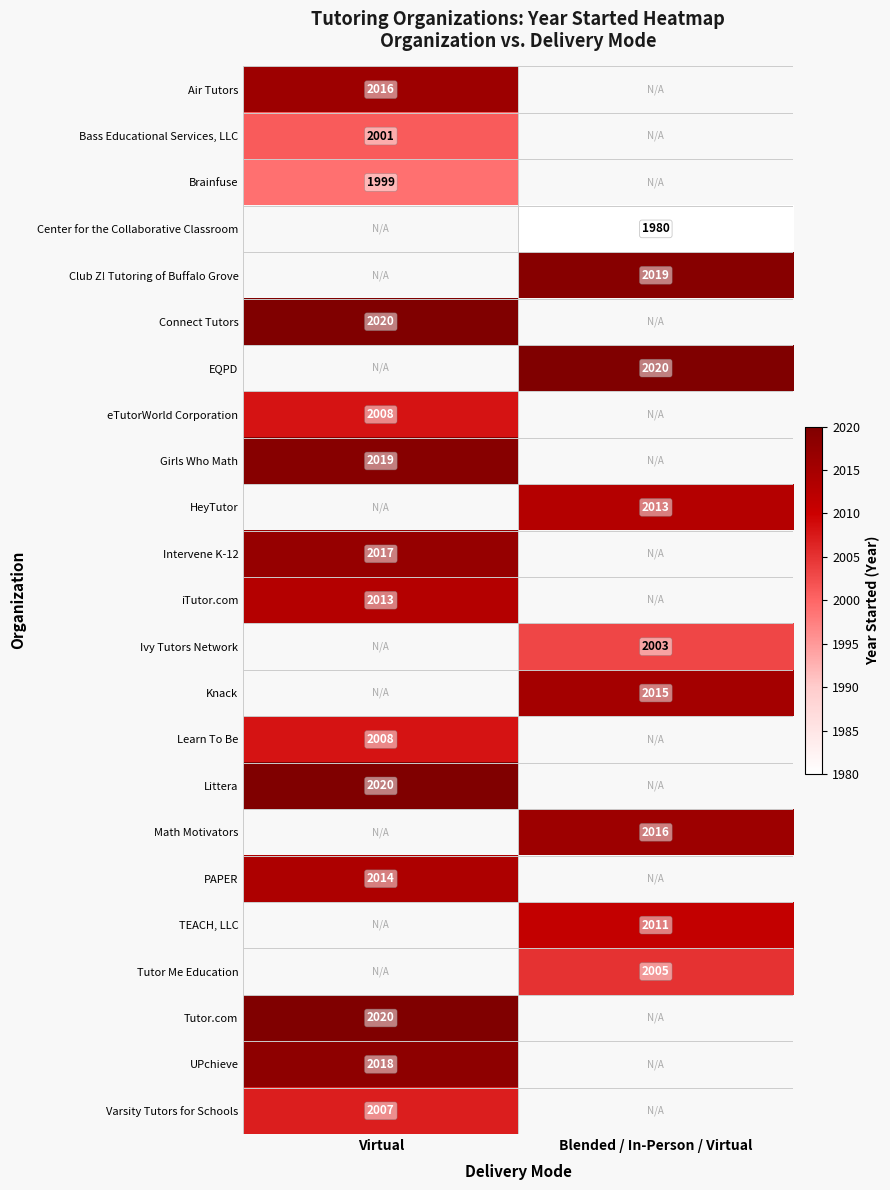

Which category has the lowest value across all series?

Blended / In-Person / Virtual